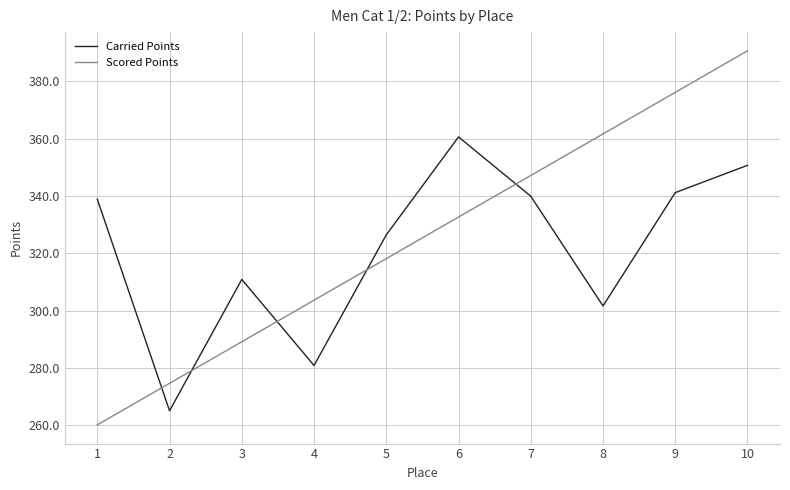

Which series changed the most between 1 and 9?

Scored Points